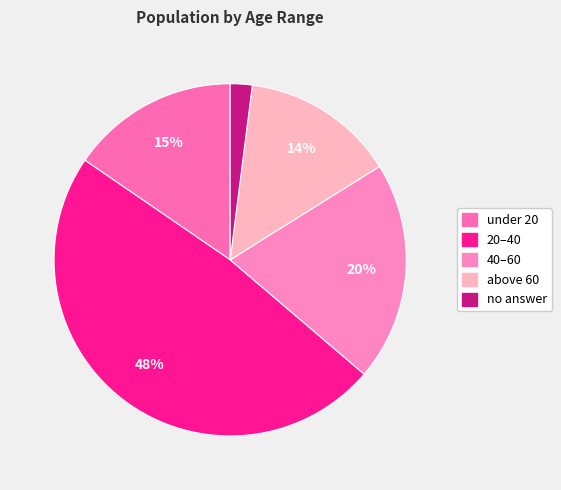

Rank the categories by value from highest to lowest.

20–40, 40–60, under 20, above 60, no answer